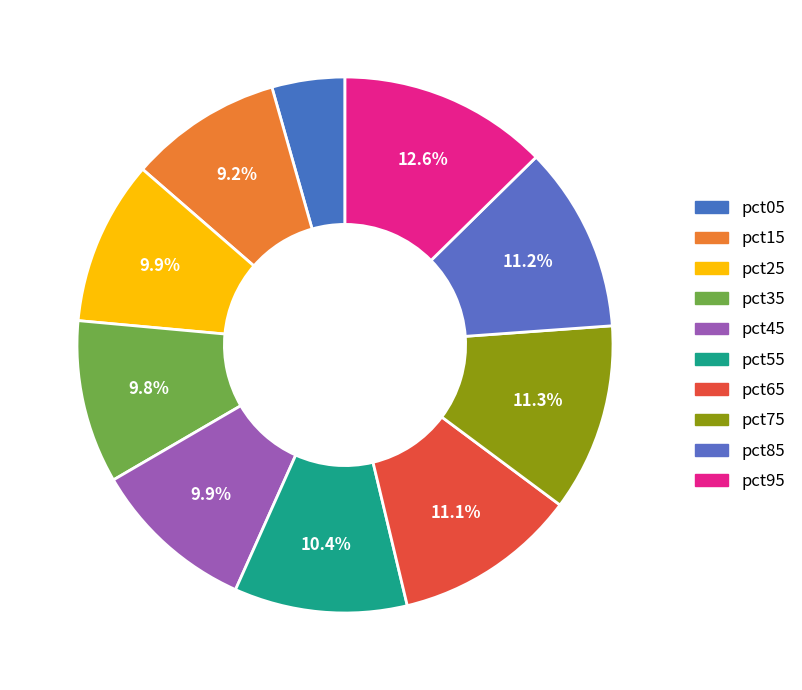

What percentage is NOT represented by pct65?

88.9%